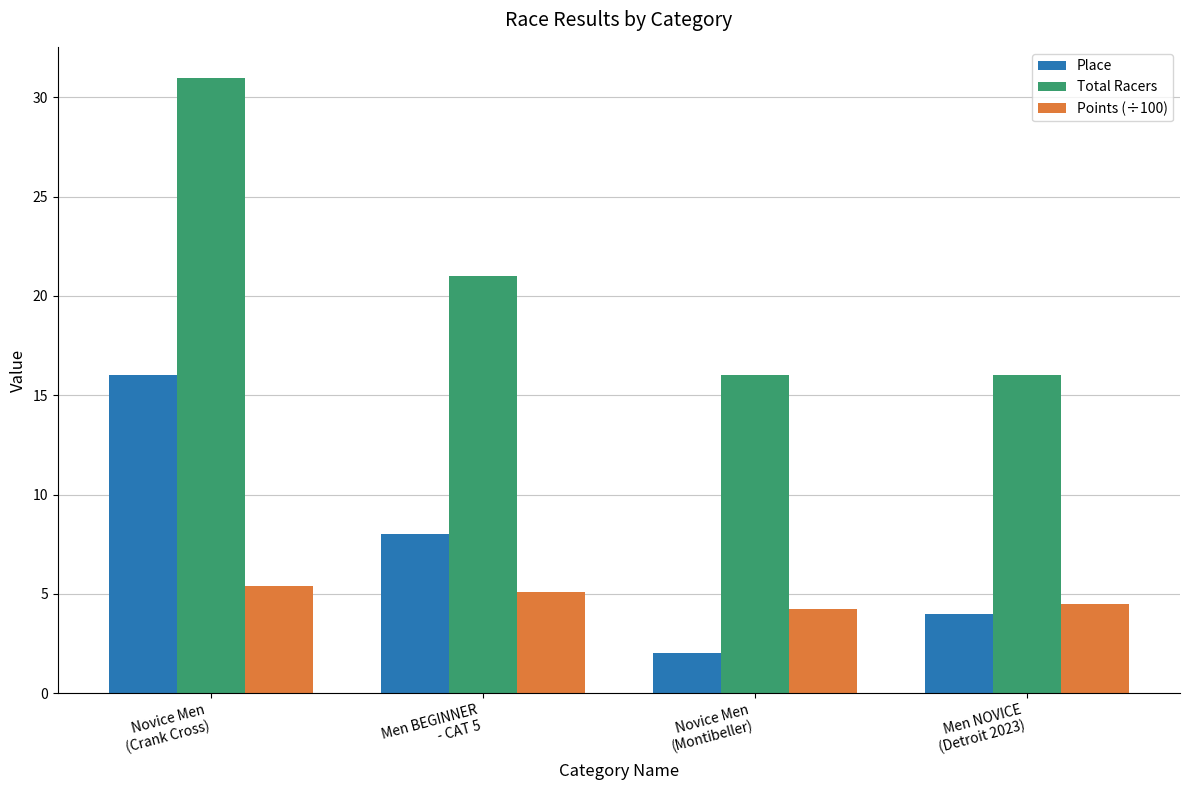

Does the chart contain any negative values?

No